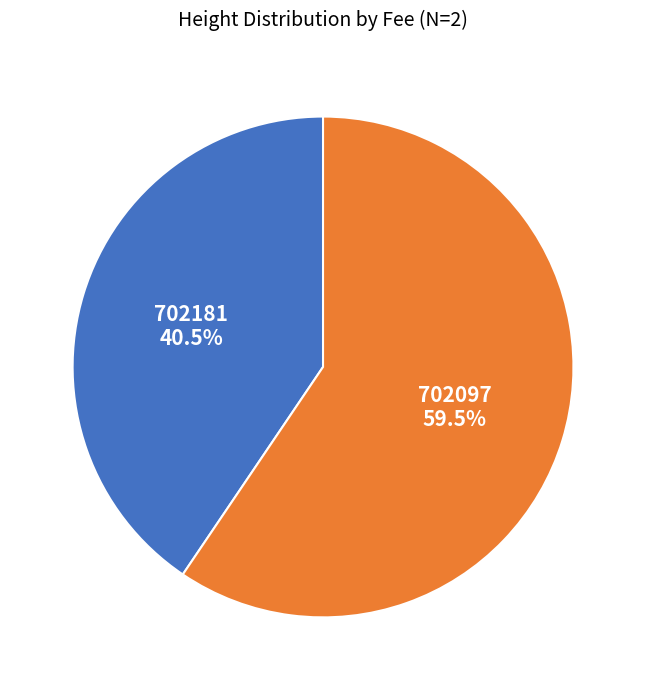

Which slice is the largest?

702097